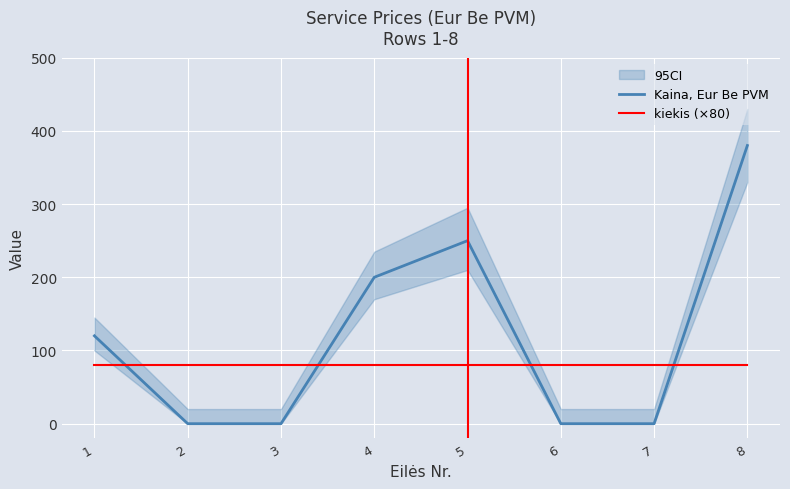

Between 8 and 1, which is larger?

8